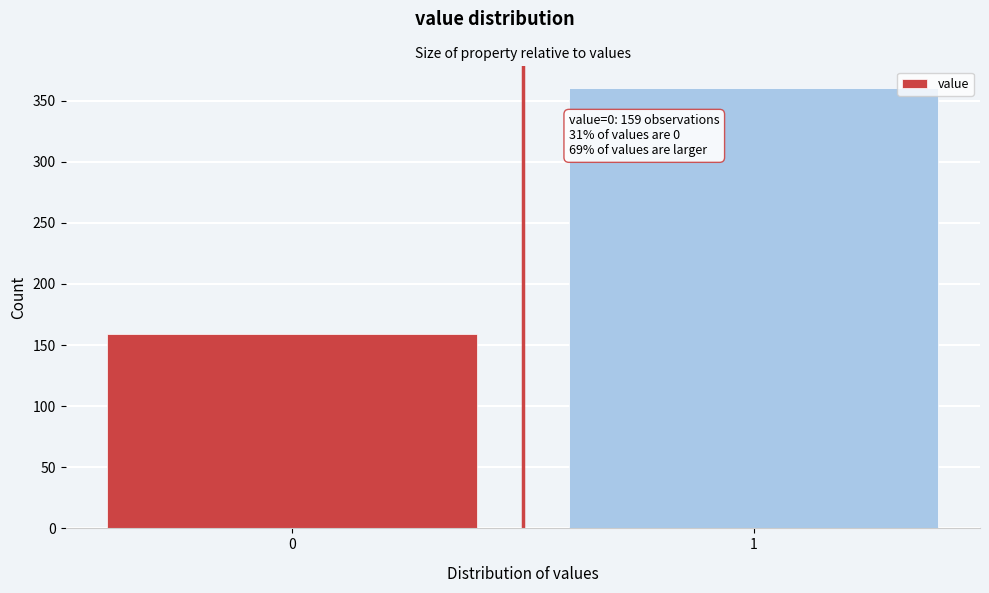

Reading right to left, what are all the values shown in this chart?

360	159